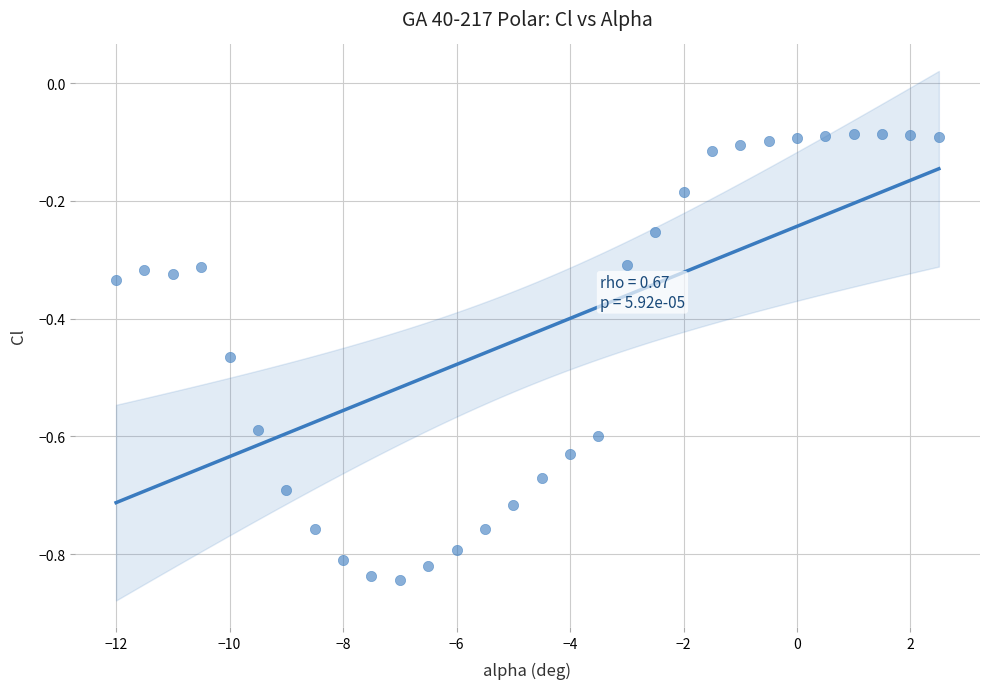

What is the range of X values (max minus min)?

14.5